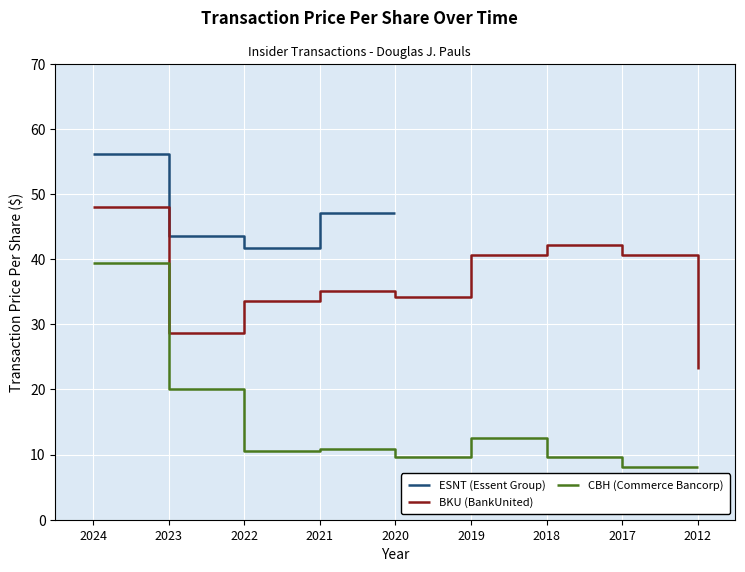

What is the value of the BKU (BankUnited) point at the 3rd from the left?

33.6